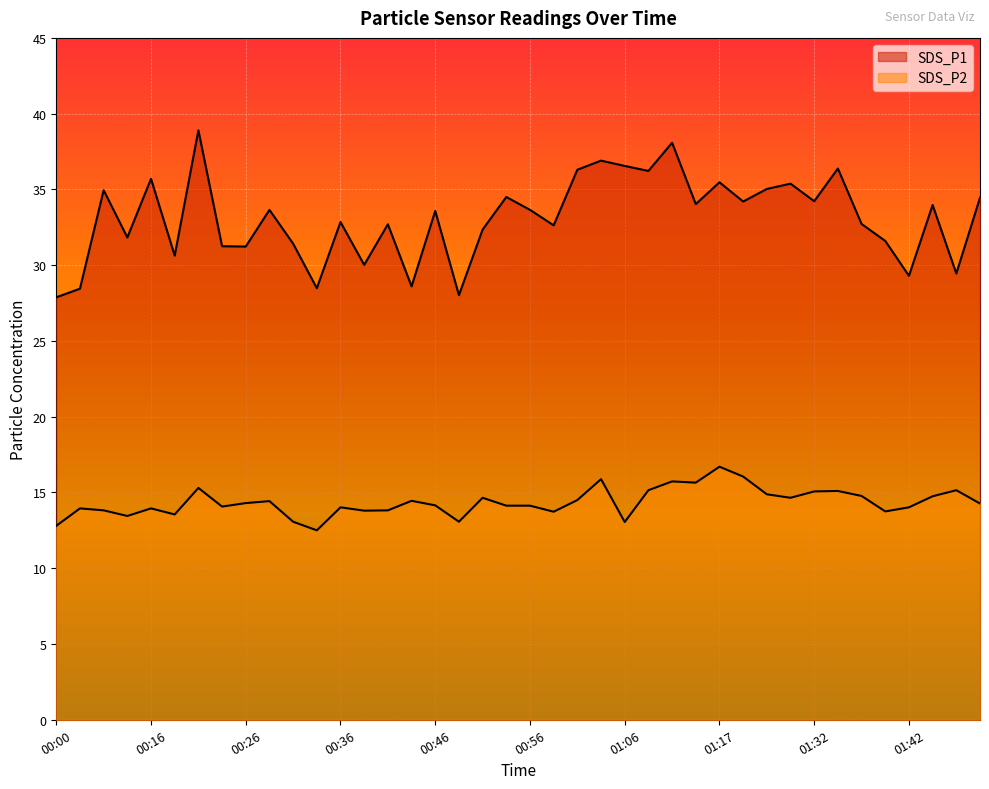

True or false: SDS_P1 and SDS_P2 intersect in this chart.

False